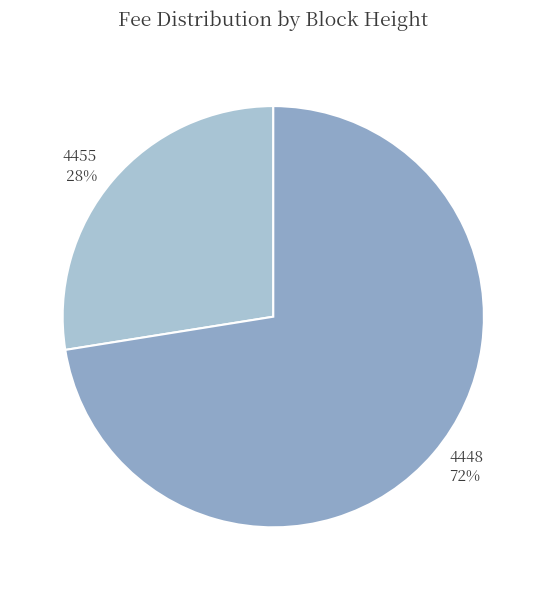

To the nearest percent, what is the average slice percentage?

50%